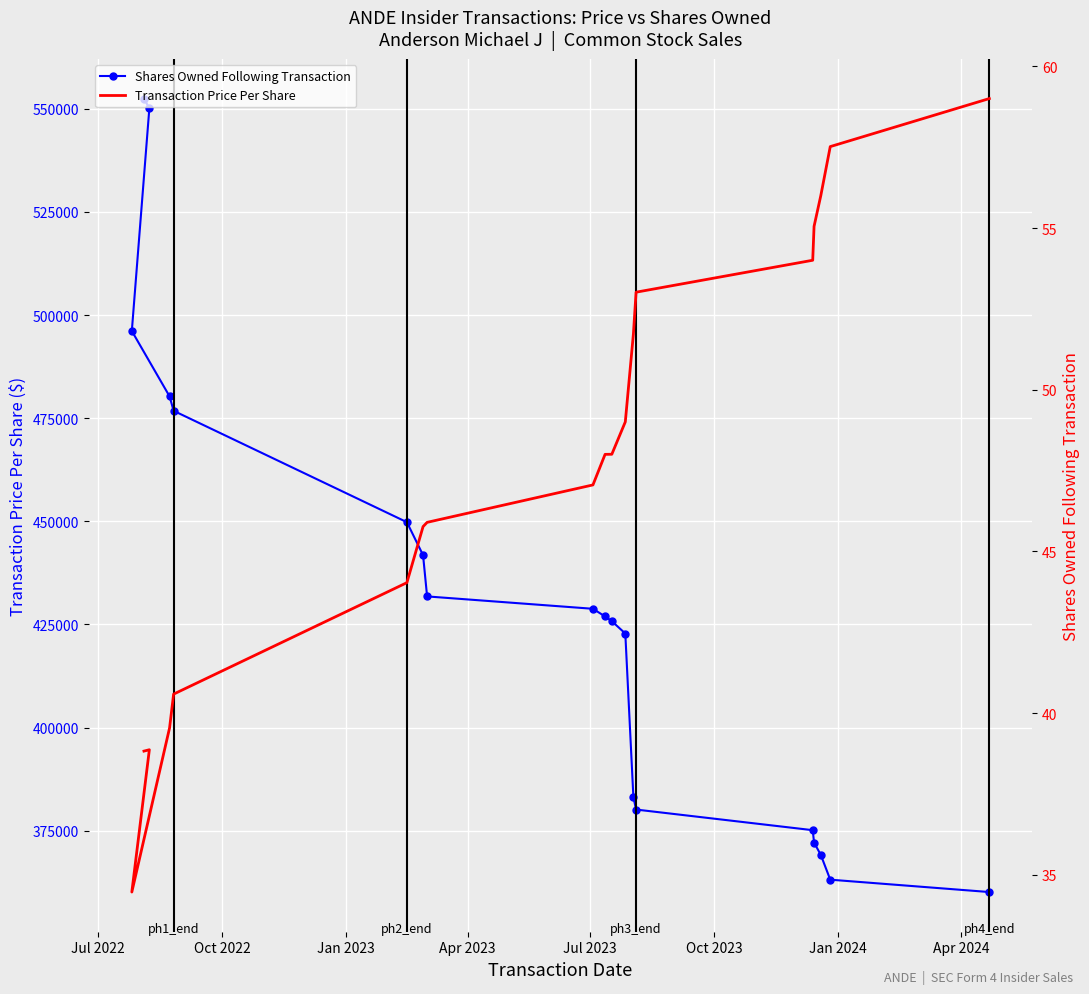

Rank the series by their maximum value, from lowest to highest.

Transaction Price Per Share, Shares Owned Following Transaction